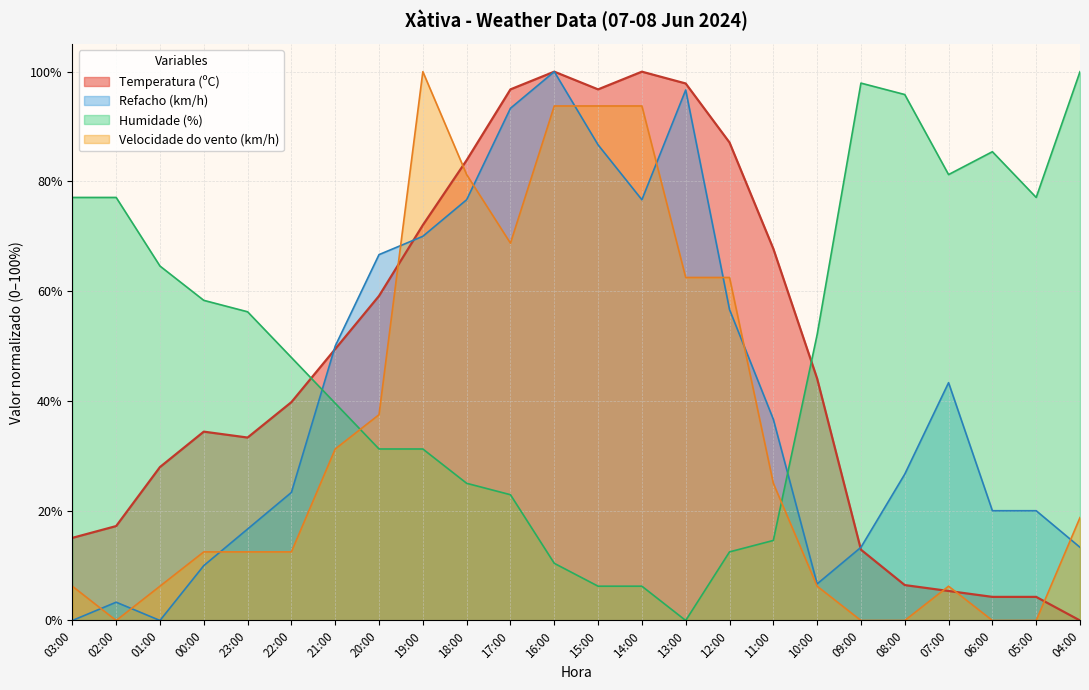

What are all the series names shown in the legend?

Temperatura (ºC), Refacho (km/h), Humidade (%), Velocidade do vento (km/h)